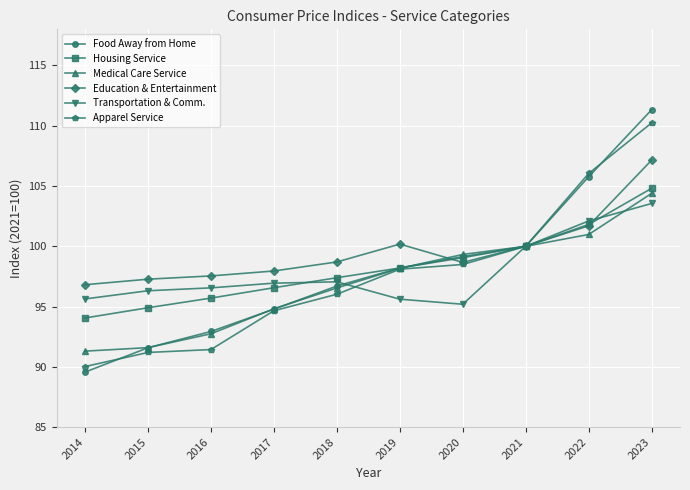

Count the number of data series in this chart.

6